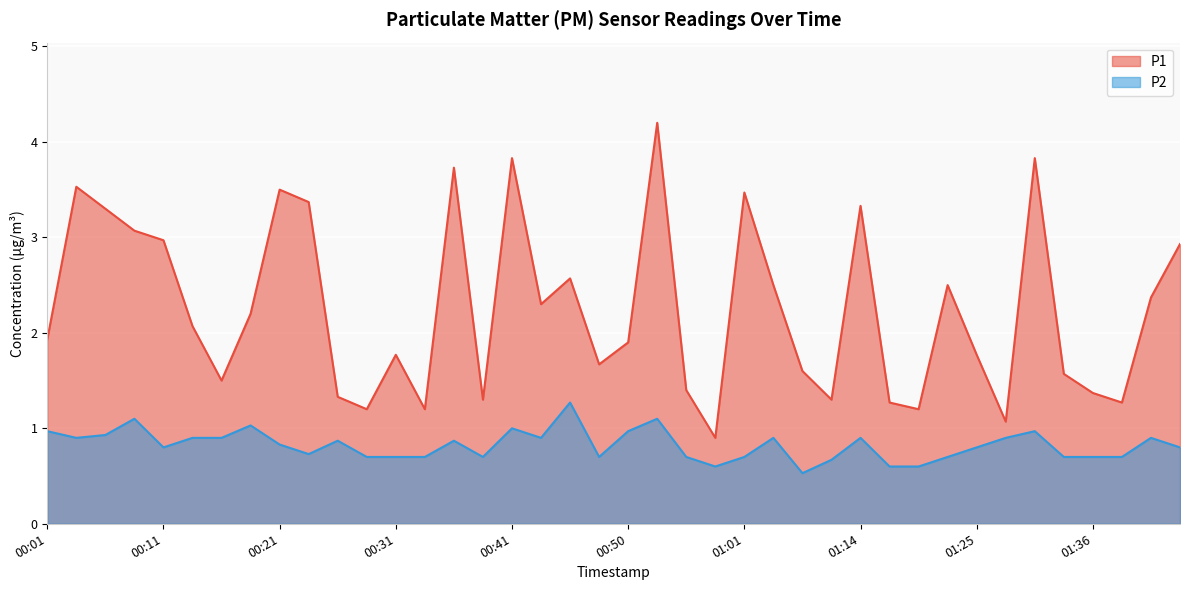

What is the difference between the second highest and second lowest values in the P2 series?

0.5